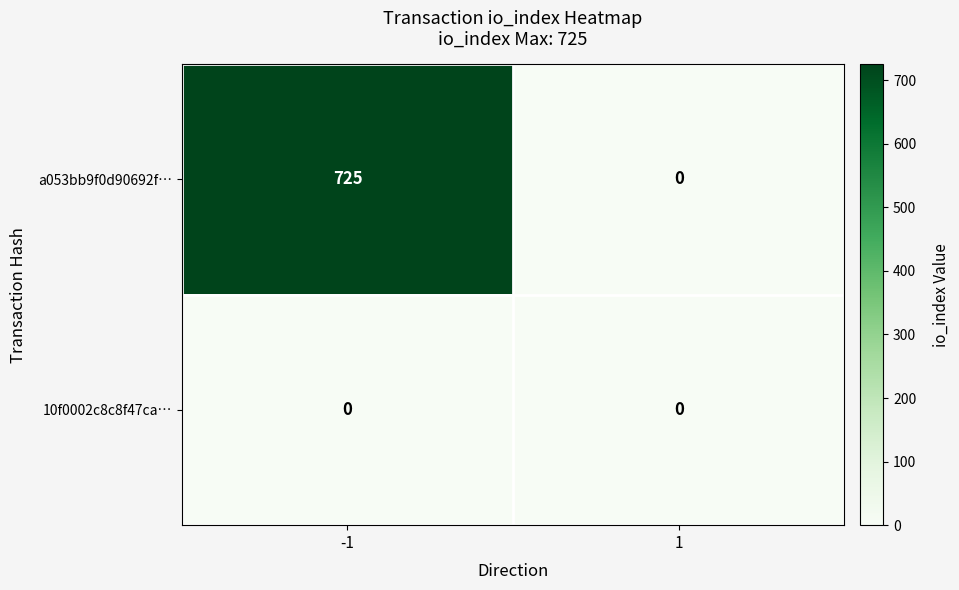

How many values in a053bb9f0d90692f… are above zero?

1